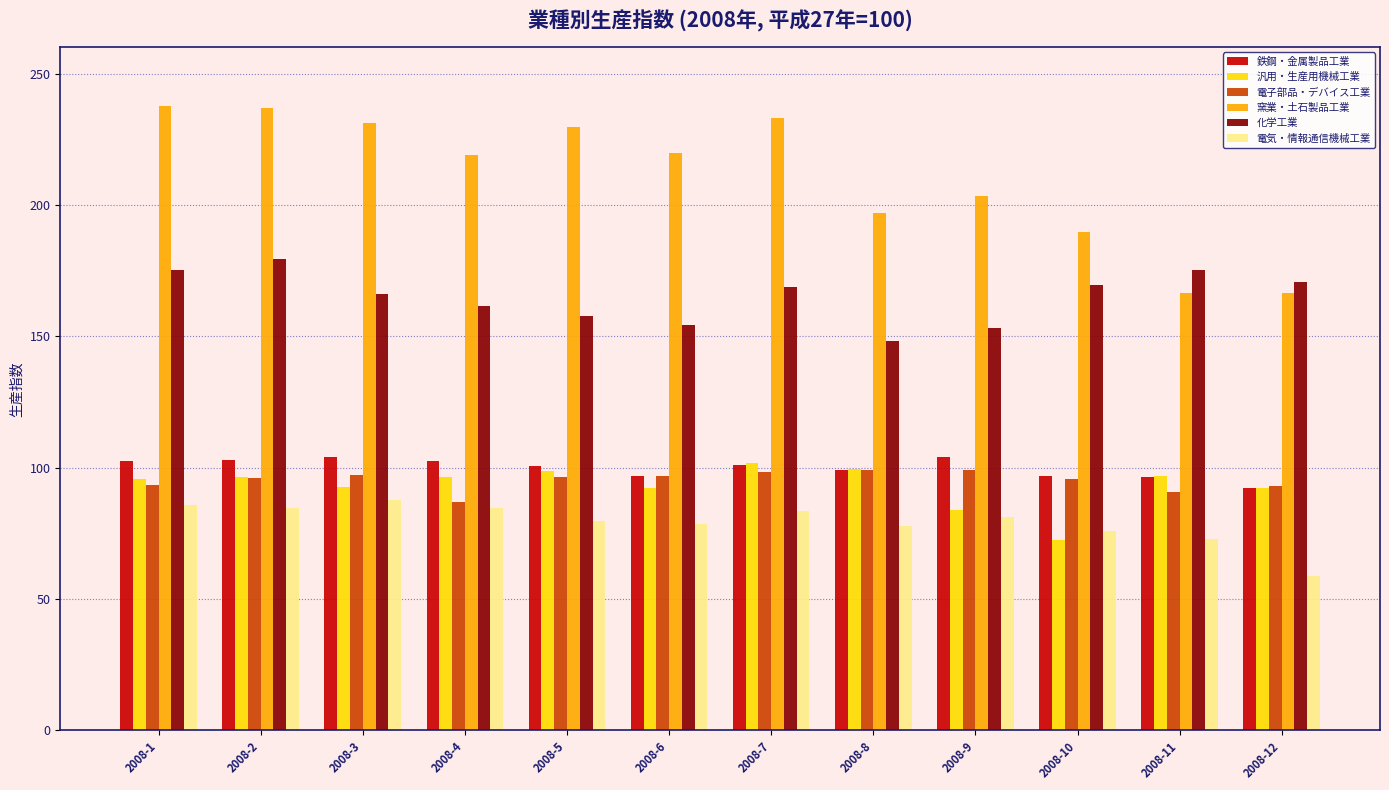

Which series has the largest total across all categories?

窯業・土石製品工業